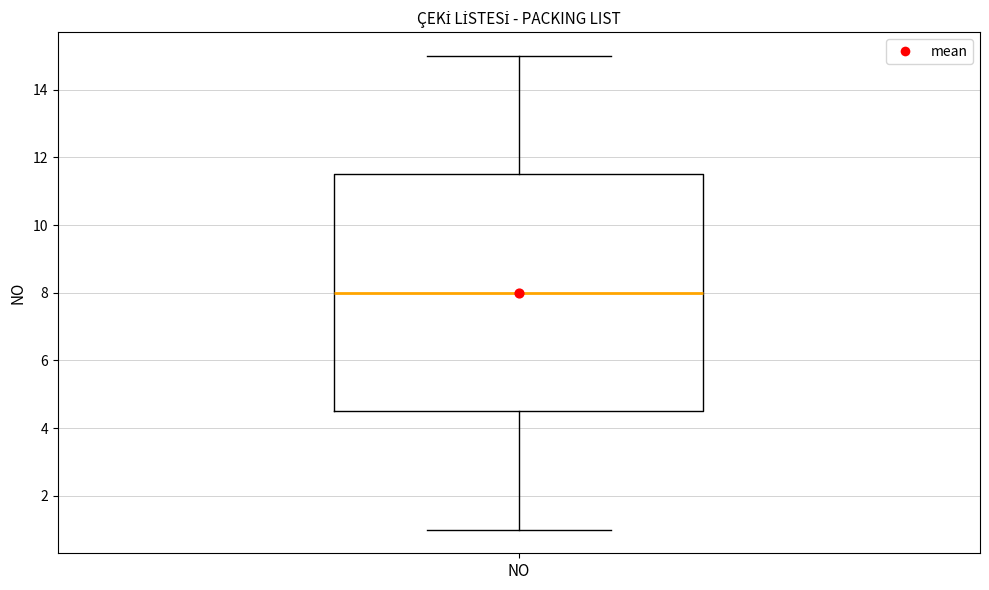

Where does the upper whisker of the box for NO end on the y-axis? The values are not printed on the chart, so give them approximately, as read against the axis.

15.0